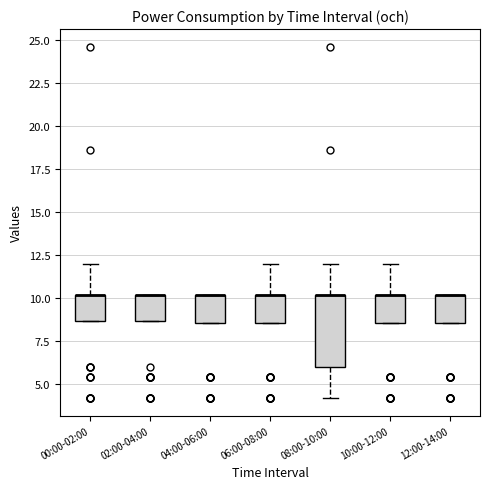

Reading left to right, read every box against the y-axis: the position of its median line, the range the box covers, and the ends of its whiskers. The values are not printed on the chart, so give them approximately, as read against the axis.

00:00-02:00: median 10.0 (drawn on the box's upper edge), box 8.5 to 10.0, whiskers 8.5 to 12.0
02:00-04:00: median 10.0 (drawn on the box's upper edge), box 8.5 to 10.0, whiskers 8.5 to 10.0
04:00-06:00: median 10.0 (drawn on the box's upper edge), box 8.5 to 10.0, whiskers 8.5 to 10.0
06:00-08:00: median 10.0 (drawn on the box's upper edge), box 8.5 to 10.0, whiskers 8.5 to 12.0
08:00-10:00: median 10.0 (drawn on the box's upper edge), box 6.0 to 10.0, whiskers 4.0 to 12.0
10:00-12:00: median 10.0 (drawn on the box's upper edge), box 8.5 to 10.0, whiskers 8.5 to 12.0
12:00-14:00: median 10.0 (drawn on the box's upper edge), box 8.5 to 10.0, whiskers 8.5 to 10.0